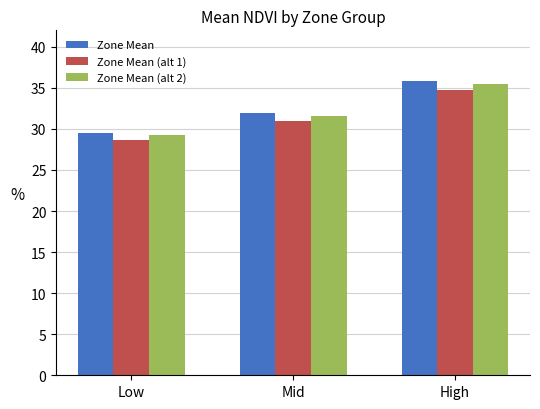

Reading right to left, what are all the values shown in this chart?

Zone Mean: 35.8	31.9	29.5
Zone Mean (alt 1): 34.7	31.0	28.6
Zone Mean (alt 2): 35.5	31.6	29.2